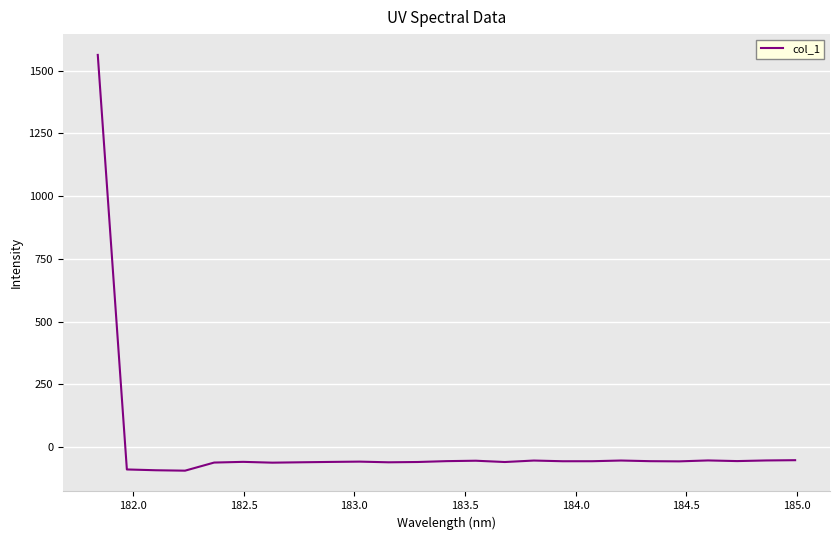

How many series are shown in this chart?

1